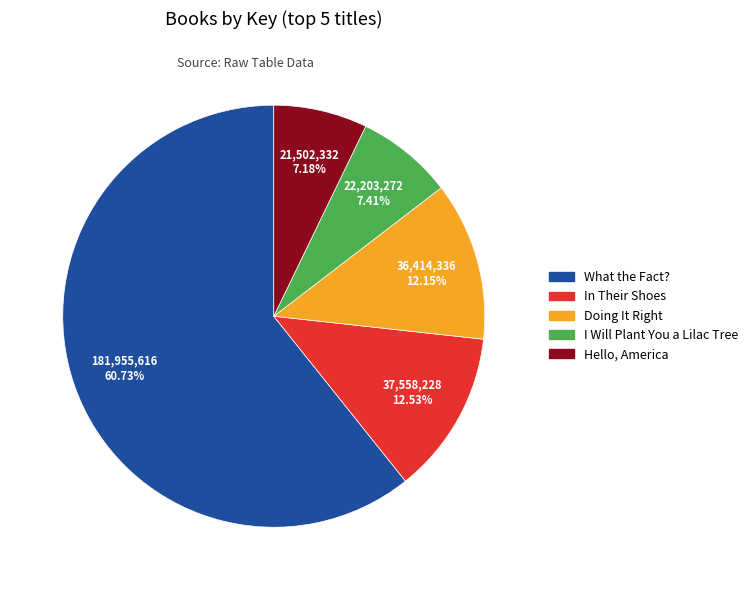

Is the sum of Hello, America and In Their Shoes greater than half?

No